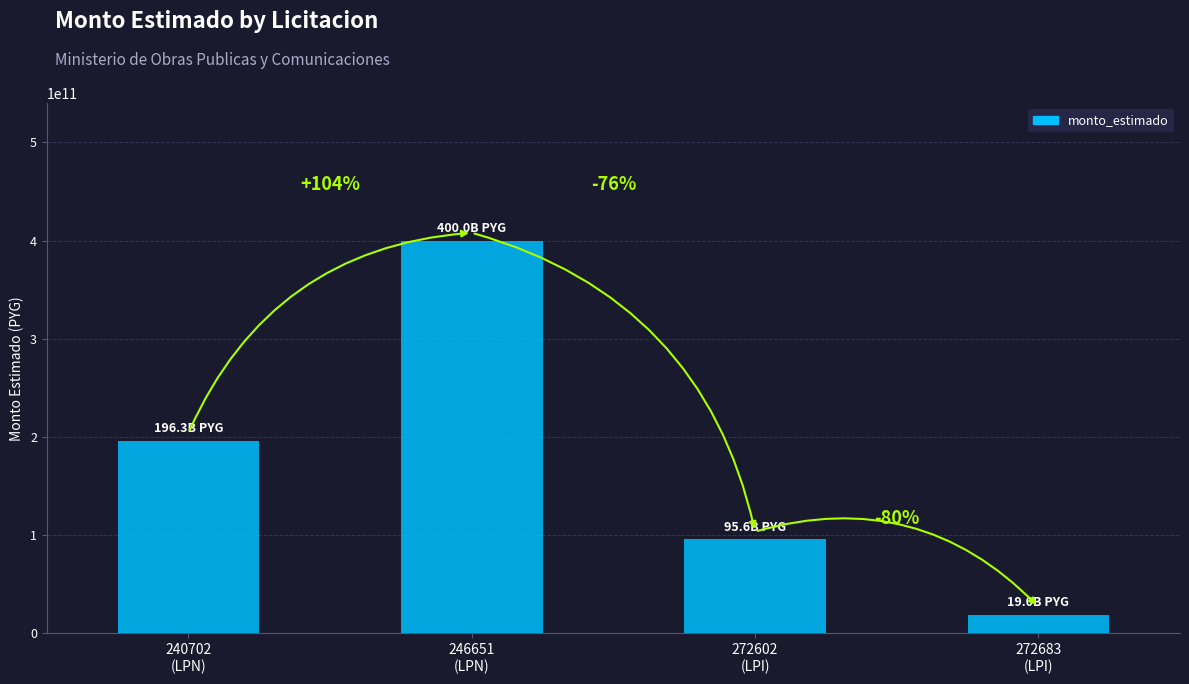

What is the minimum value shown in the chart?

19000000000.0